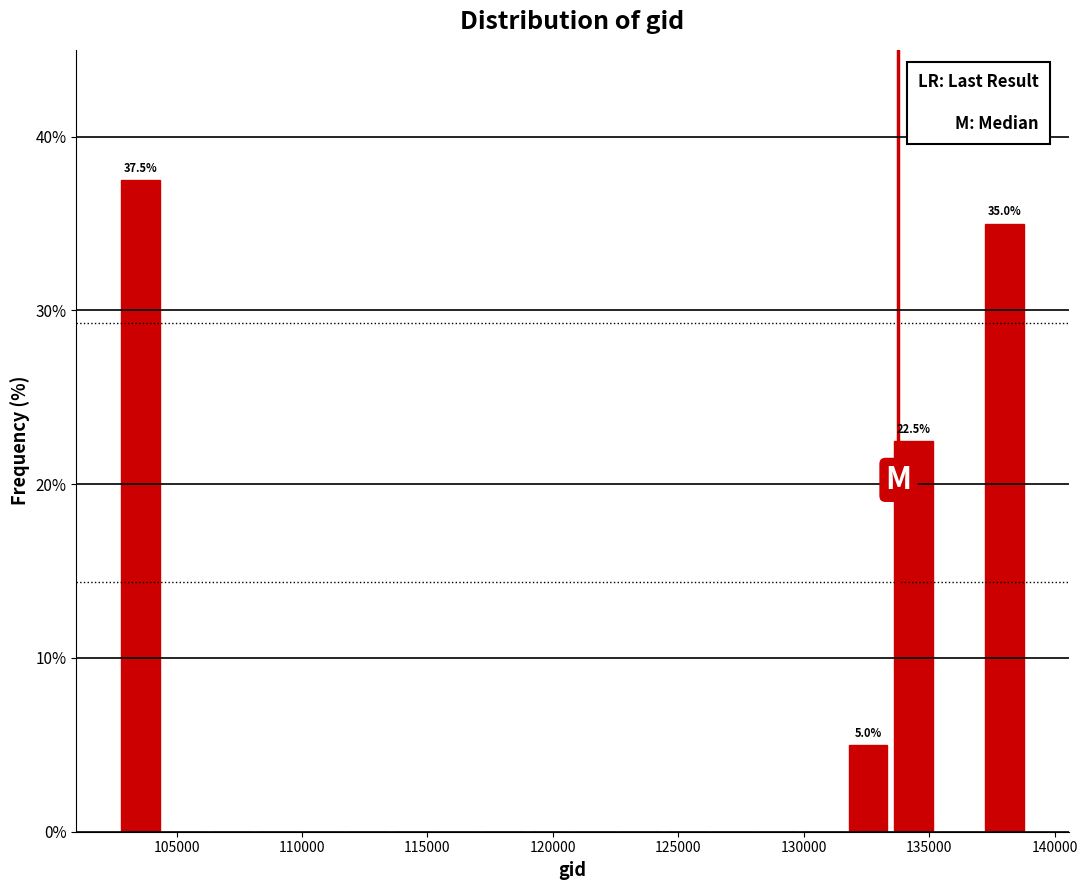

Read against the x-axis, roughly where is the centre of the tallest bar?

103500